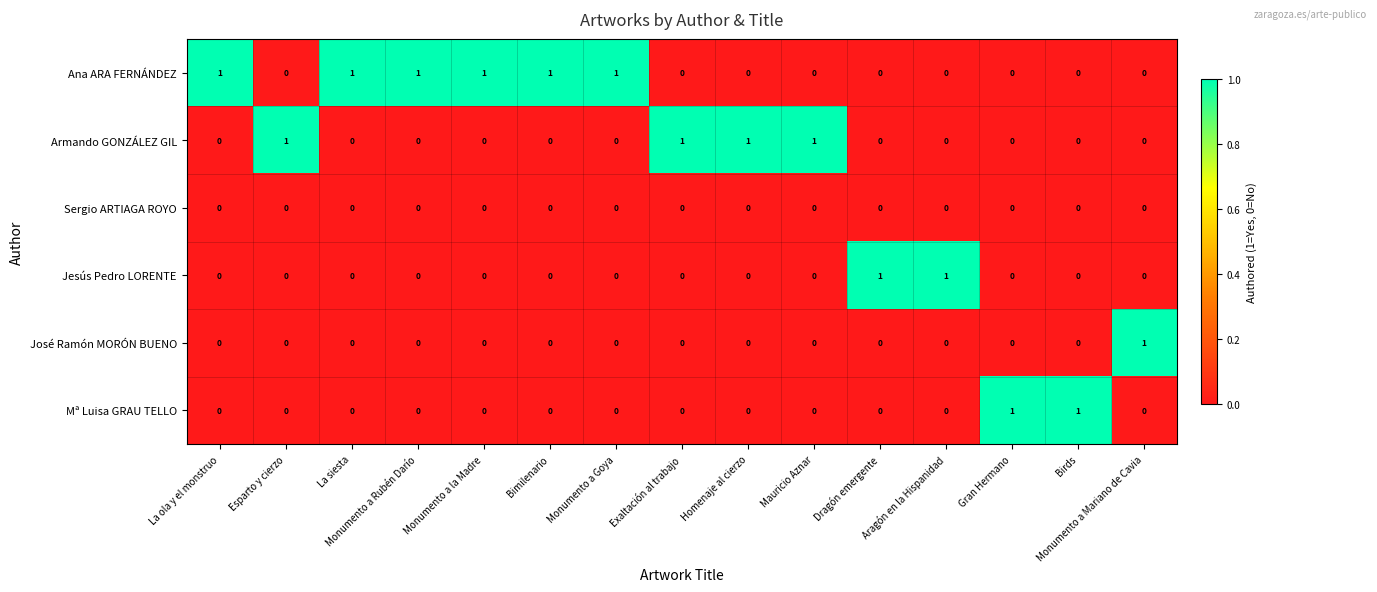

At how many categories does at least one series exceed 0?

15